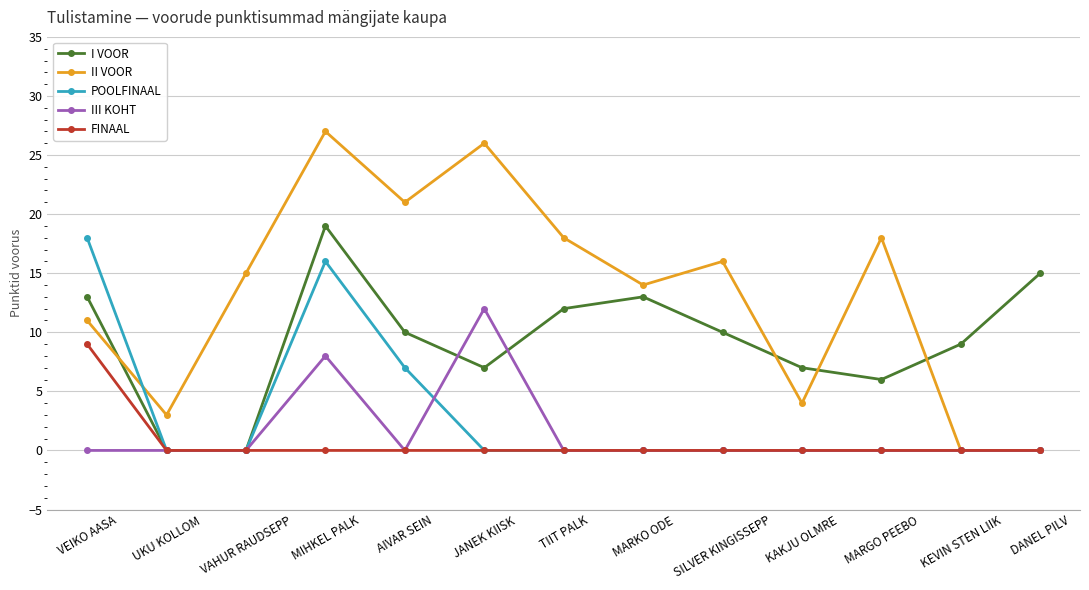

True or false: I VOOR and II VOOR cross at least once.

True